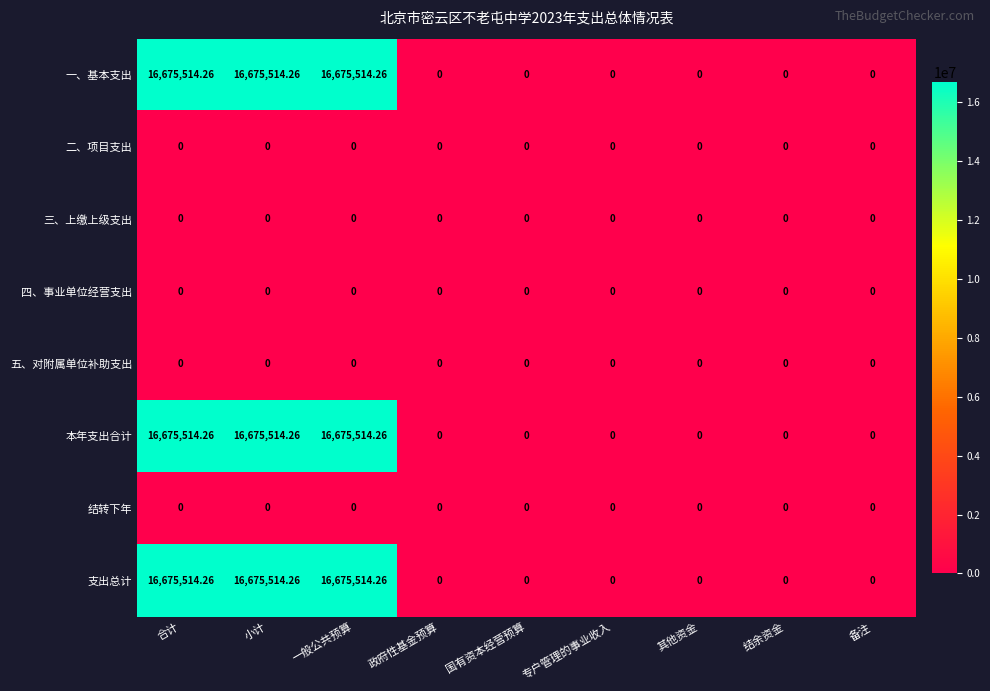

What is the greatest value displayed?

16675514.3